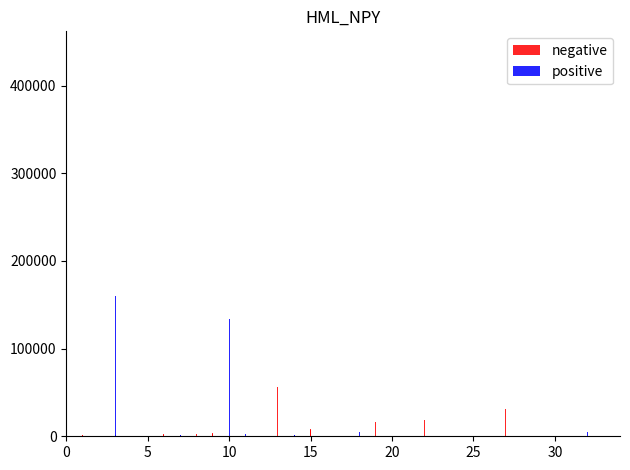

Which series has the largest total across all categories?

negative